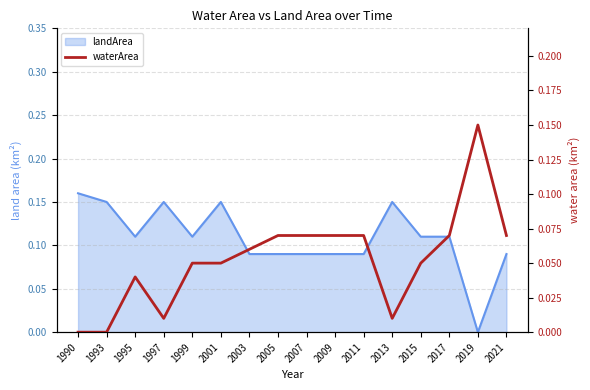

How many lines are shown in the chart?

1